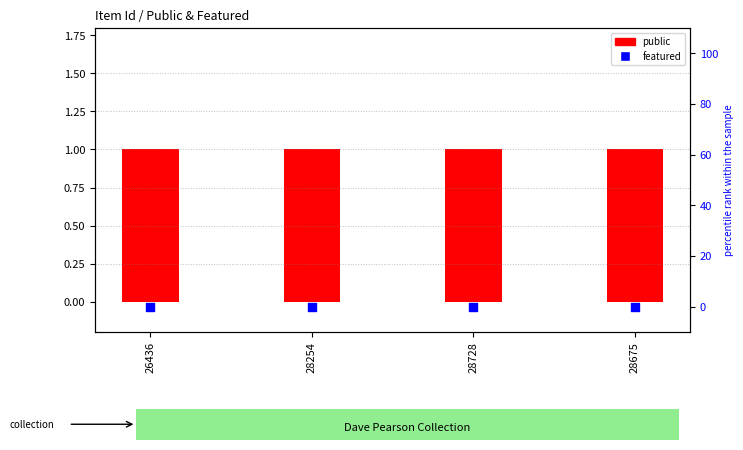

Is the value of public at 28728 greater than the value of featured at 28254?

Yes